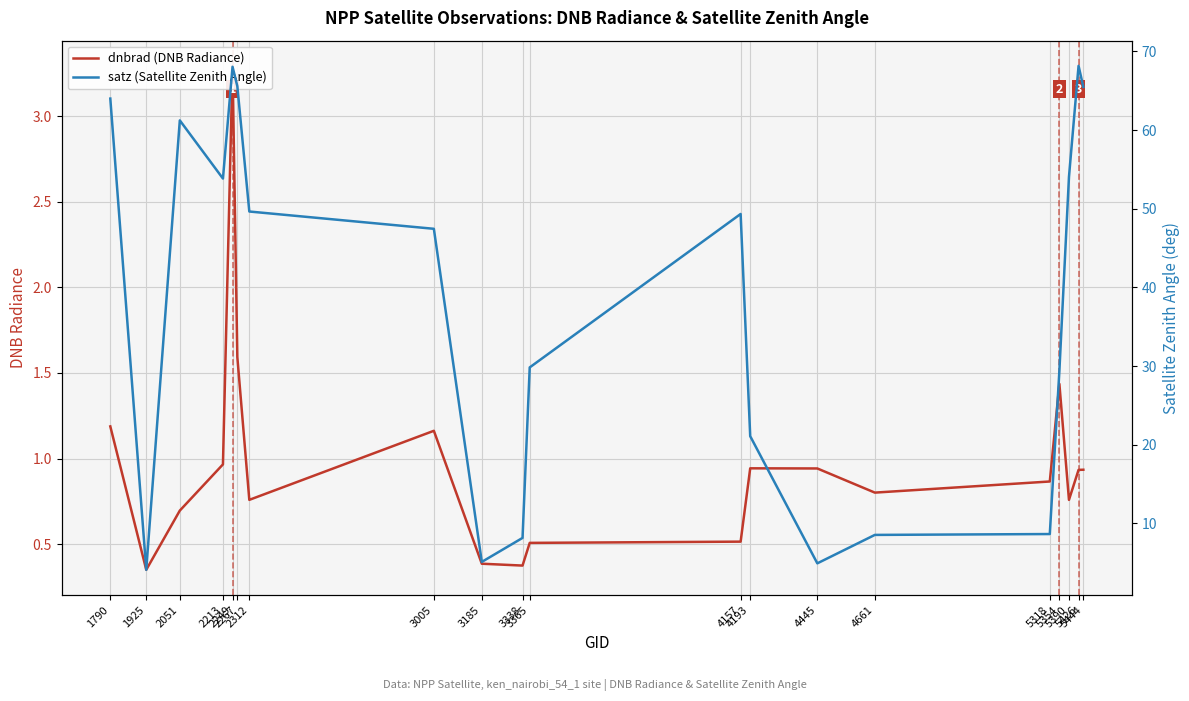

Reading left to right, transcribe all the data shown in this chart.

dnbrad (DNB Radiance): 1.2	0.4	0.7	1.0	3.3	1.6	0.8	1.2	0.4	0.4	0.5	0.5	0.9	0.9	0.8	0.9	1.4	0.8	0.9	0.9
satz (Satellite Zenith Angle): 64.0	4.1	61.2	53.8	68.0	65.6	49.6	47.5	5.1	8.2	29.8	49.3	21.1	4.9	8.5	8.6	29.4	54.1	68.2	65.5